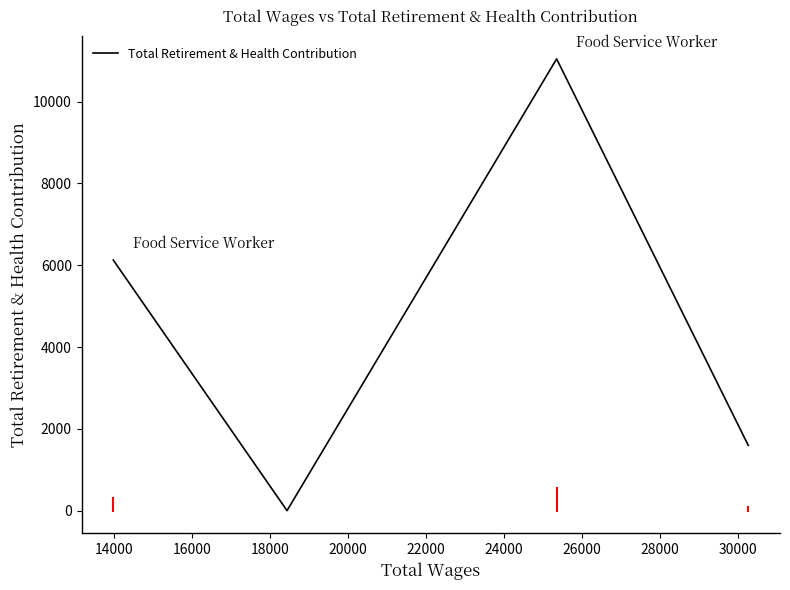

What is the sum of all values?

18764